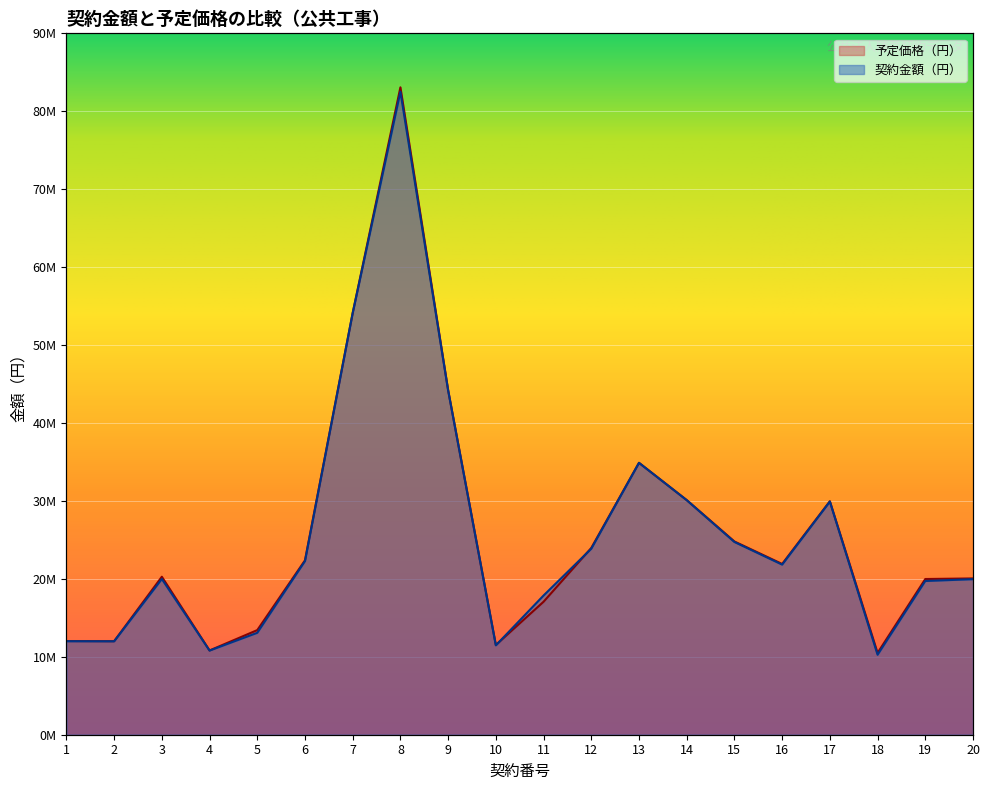

Rank the series by their maximum value, from lowest to highest.

契約金額（円）, 予定価格（円）